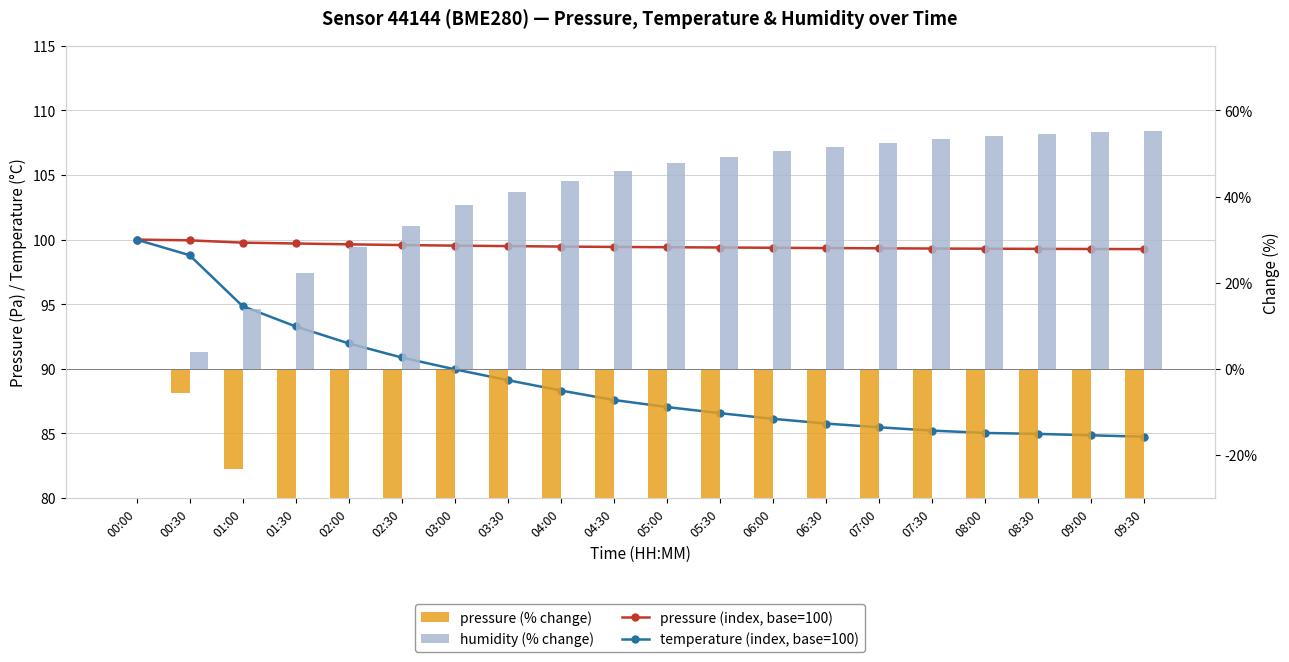

Reading right to left, extract all data points from this chart.

pressure (index): 09:30=99.3	09:00=99.3	08:30=99.3	08:00=99.3	07:30=99.3	07:00=99.3	06:30=99.3	06:00=99.4	05:30=99.4	05:00=99.4	04:30=99.4	04:00=99.5	03:30=99.5	03:00=99.5	02:30=99.6	02:00=99.6	01:30=99.7	01:00=99.8	00:30=99.9	00:00=100.0
temperature (index): 09:30=84.7	09:00=84.9	08:30=85.0	08:00=85.0	07:30=85.2	07:00=85.5	06:30=85.8	06:00=86.1	05:30=86.6	05:00=87.0	04:30=87.6	04:00=88.3	03:30=89.1	03:00=90.0	02:30=90.9	02:00=92.0	01:30=93.3	01:00=94.9	00:30=98.8	00:00=100.0
pressure (change %): 09:30=-0.7	09:00=-0.7	08:30=-0.7	08:00=-0.7	07:30=-0.7	07:00=-0.7	06:30=-0.6	06:00=-0.6	05:30=-0.6	05:00=-0.6	04:30=-0.6	04:00=-0.5	03:30=-0.5	03:00=-0.5	02:30=-0.4	02:00=-0.4	01:30=-0.3	01:00=-0.2	00:30=-0.1	00:00=0.0
humidity (change %): 09:30=0.6	09:00=0.5	08:30=0.5	08:00=0.5	07:30=0.5	07:00=0.5	06:30=0.5	06:00=0.5	05:30=0.5	05:00=0.5	04:30=0.5	04:00=0.4	03:30=0.4	03:00=0.4	02:30=0.3	02:00=0.3	01:30=0.2	01:00=0.1	00:30=0.0	00:00=0.0